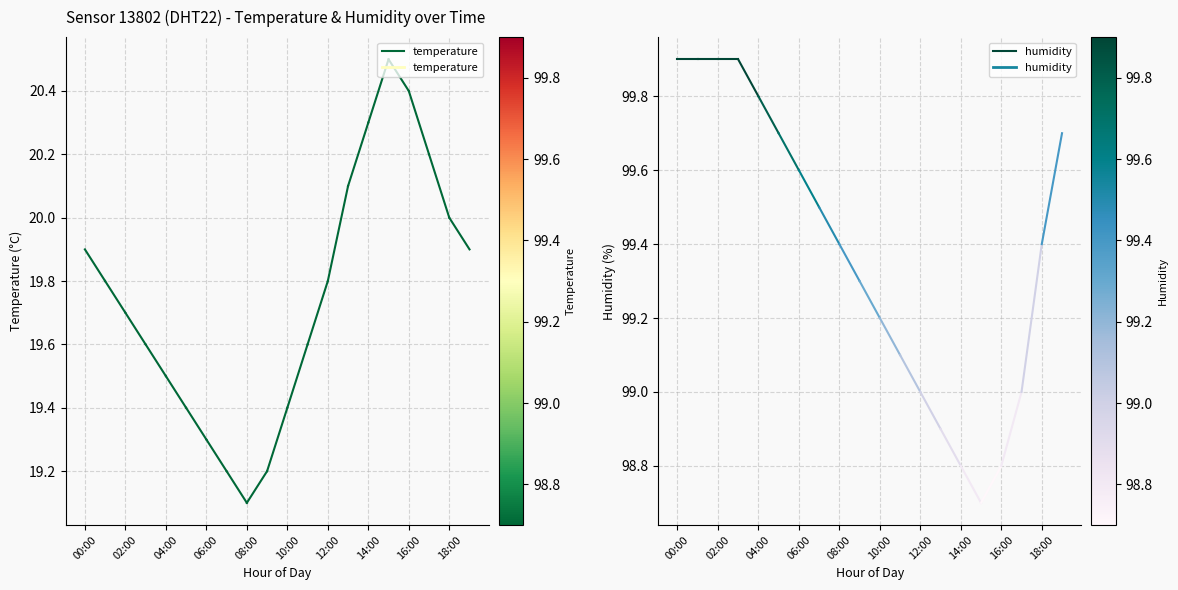

At 00:00, list the series in order from smallest to largest.

temperature, humidity